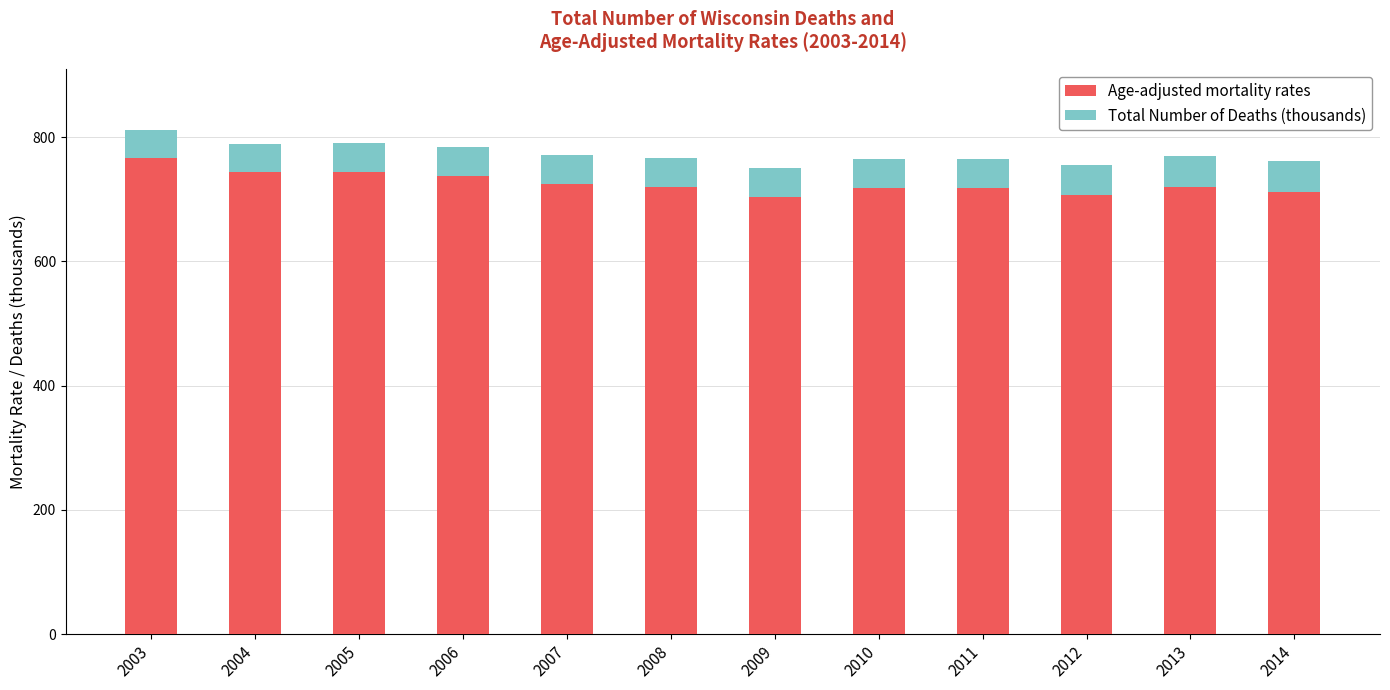

How many bars are there in total?

12